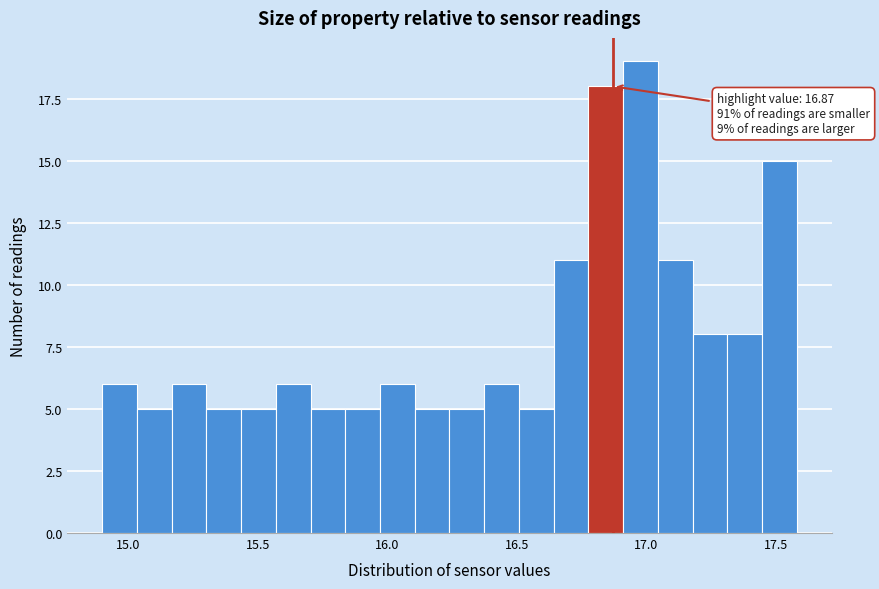

Read against the x-axis, roughly where is the centre of the tallest bar?

17.00